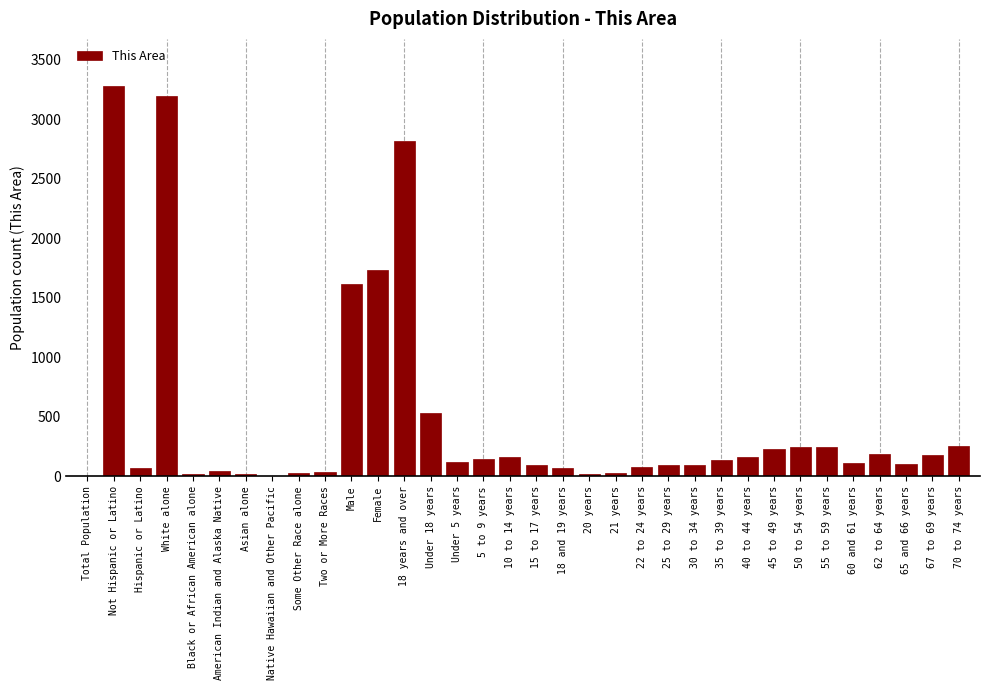

Is it true that the value at Female is 1736?

True